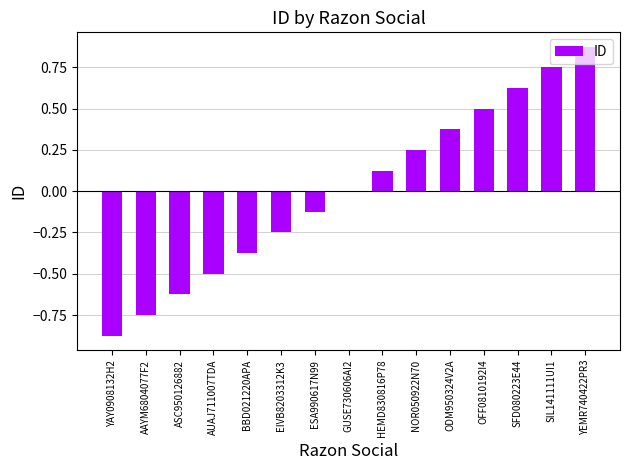

At which category does the chart reach its peak across all series?

YEMR740422PR3